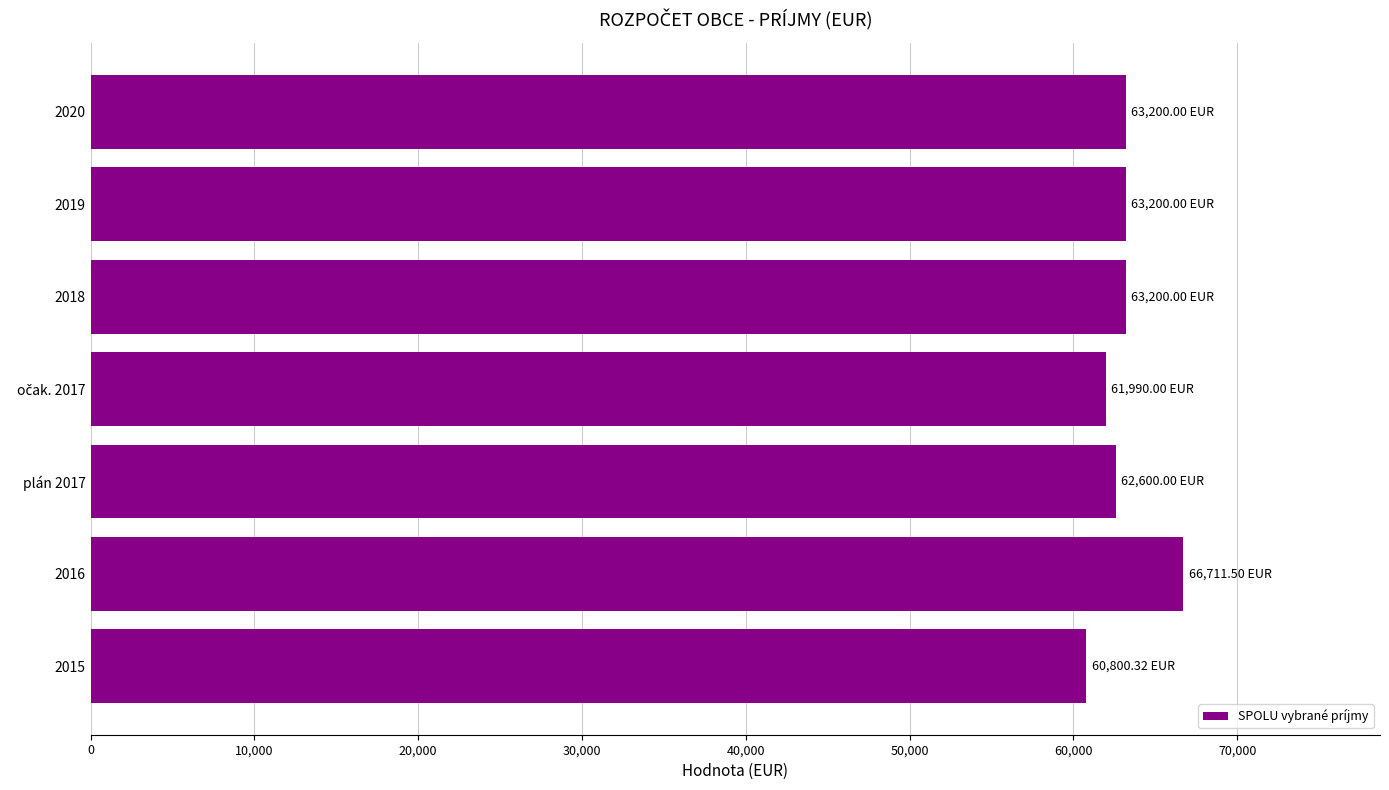

What is the sum of all values?

441701.8